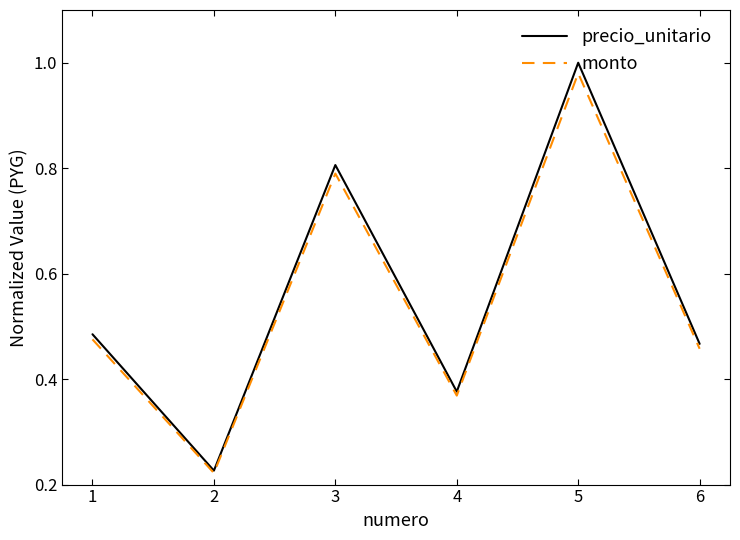

What is the sum of the precio_unitario values at 1 and 3?

1.3